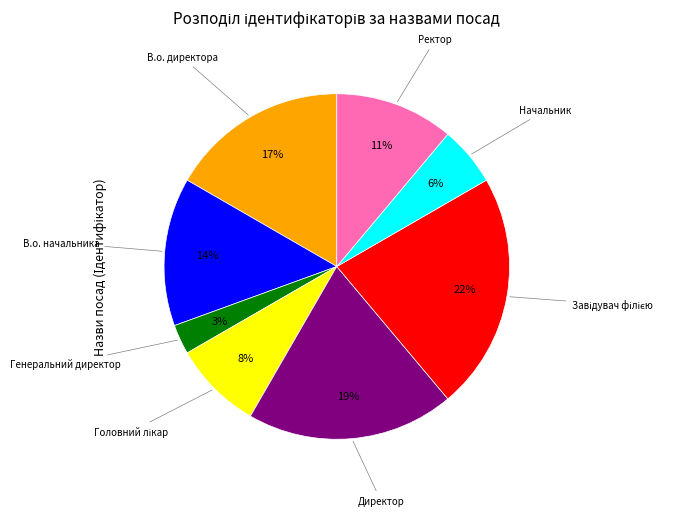

Is there any slice that represents more than half of the pie?

No